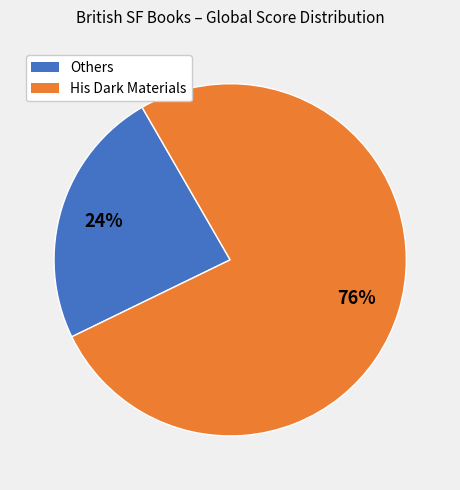

Rank the categories by value from lowest to highest.

Others, His Dark Materials